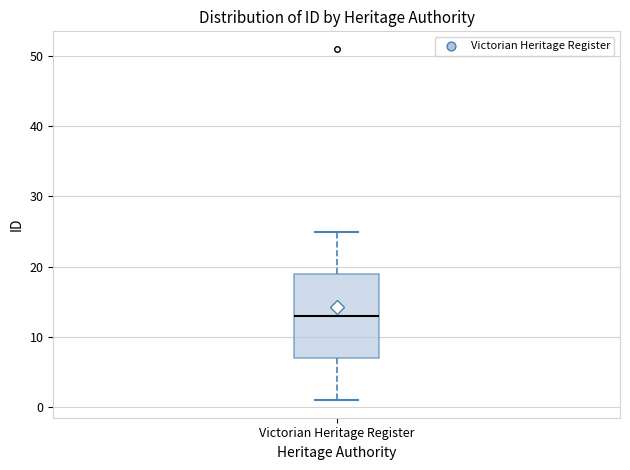

Read this box plot against the y-axis: the position of the median line, the range covered by the box, and the ends of both whiskers. The values are not printed on the chart, so give them approximately, as read against the axis.

median 13, box 7 to 19, whiskers 1 to 25